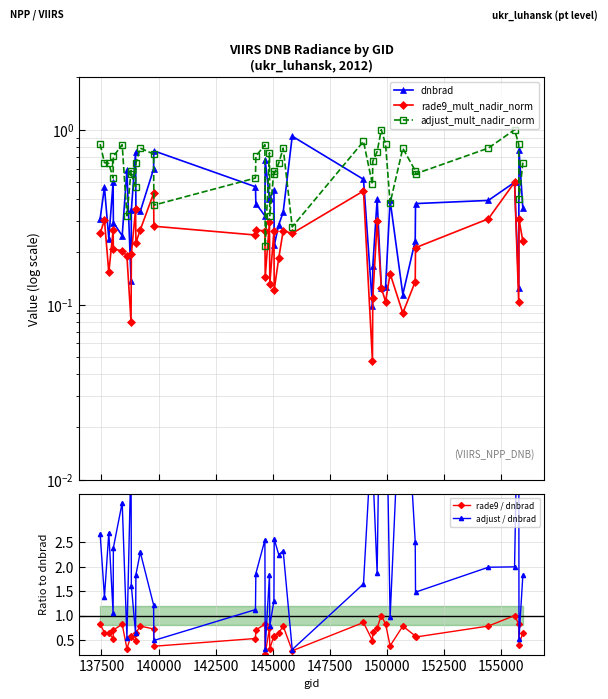

What is the highest value of the rade9 / dnbrad series?

1.0